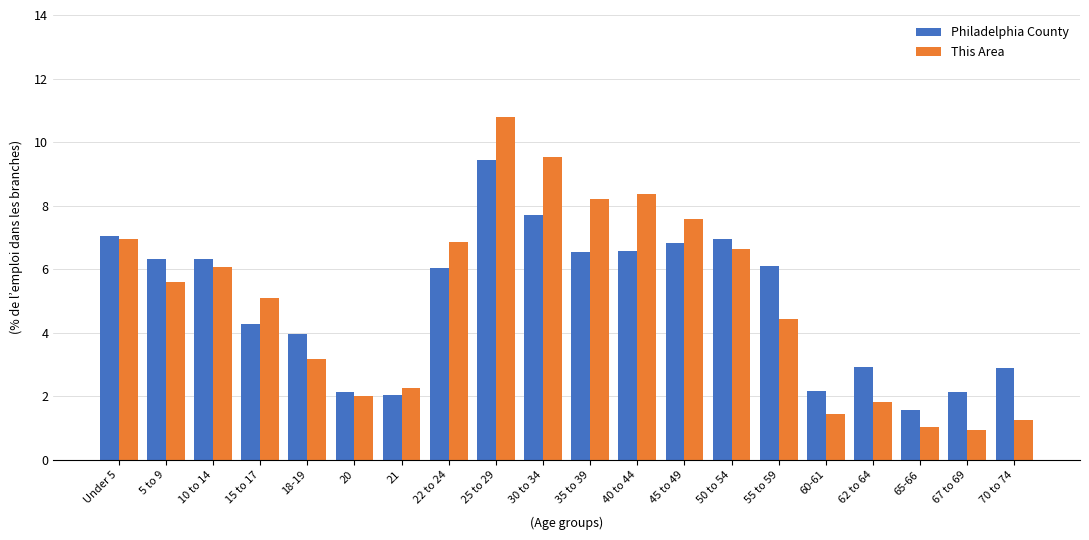

What value does the This Area series have at 62 to 64?

1.8